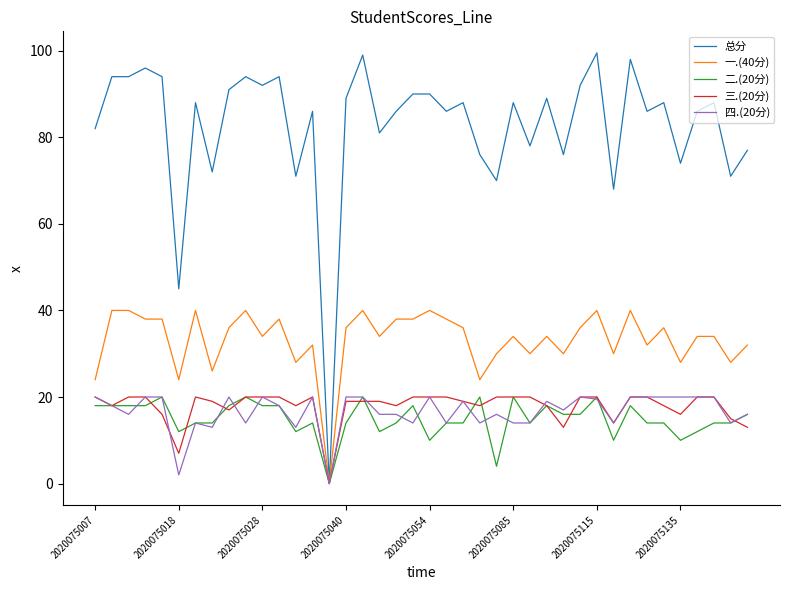

Which series has the largest range (max minus min)?

总分